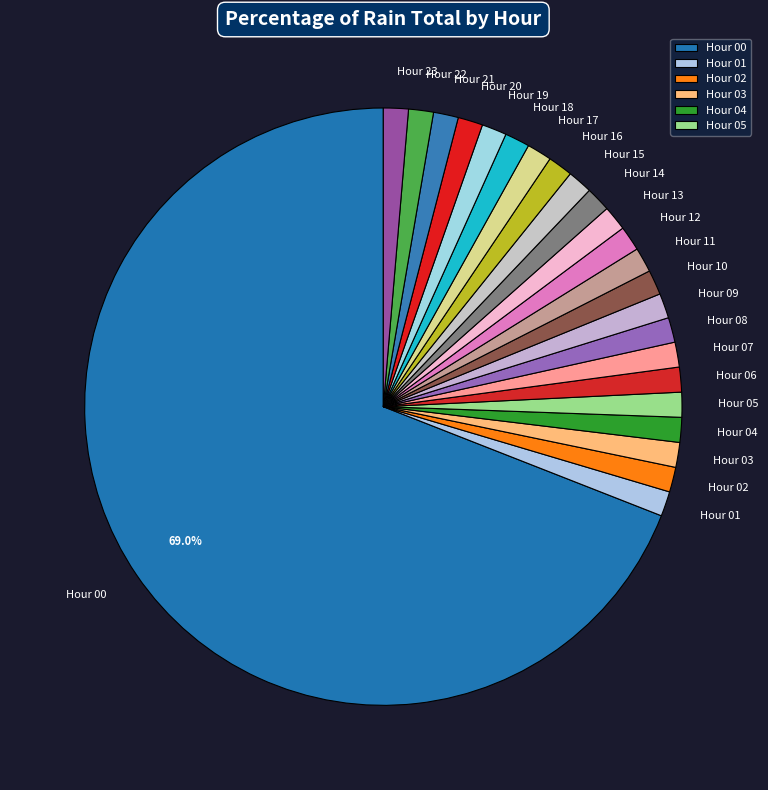

What is the majority slice?

Hour 00